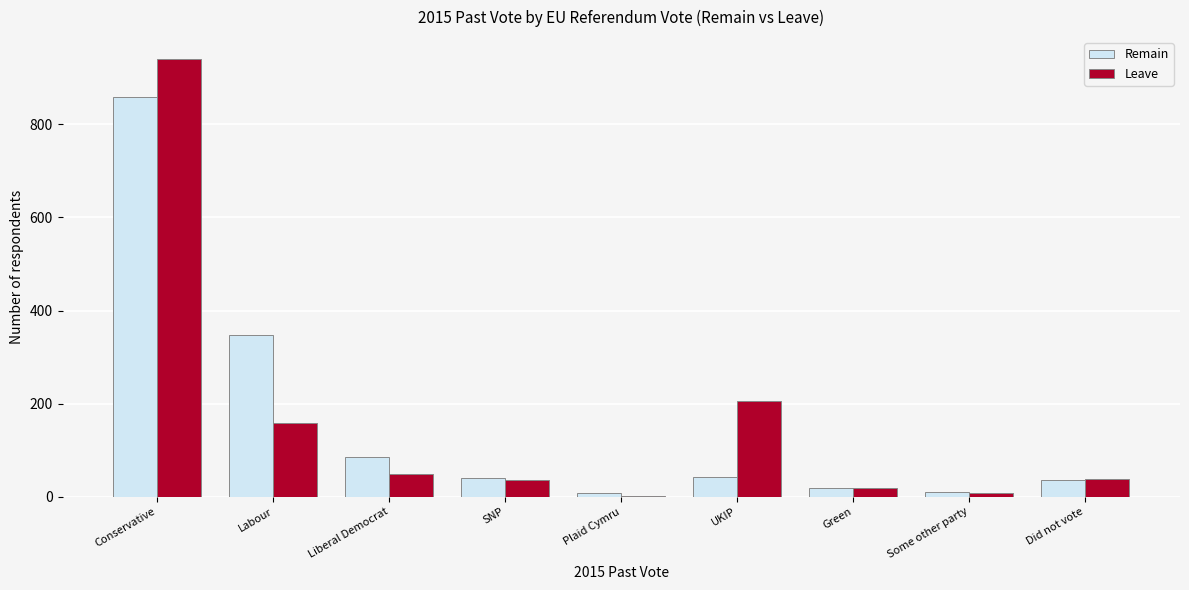

What is the total value across all series at UKIP?

248